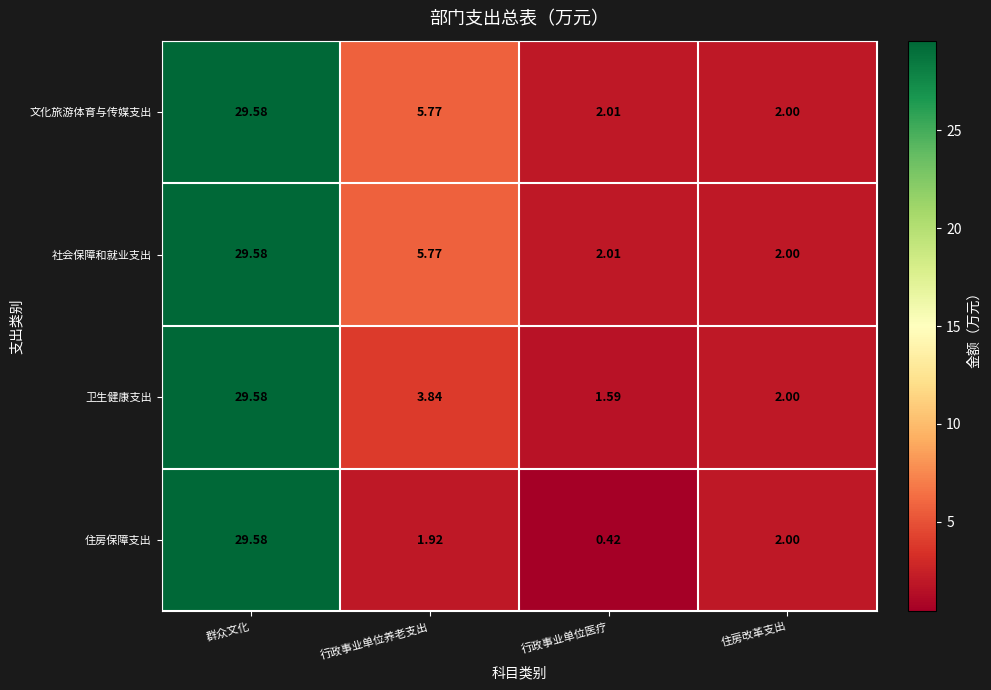

Between 群众文化 and 行政事业单位医疗, which series saw the biggest shift?

住房保障支出